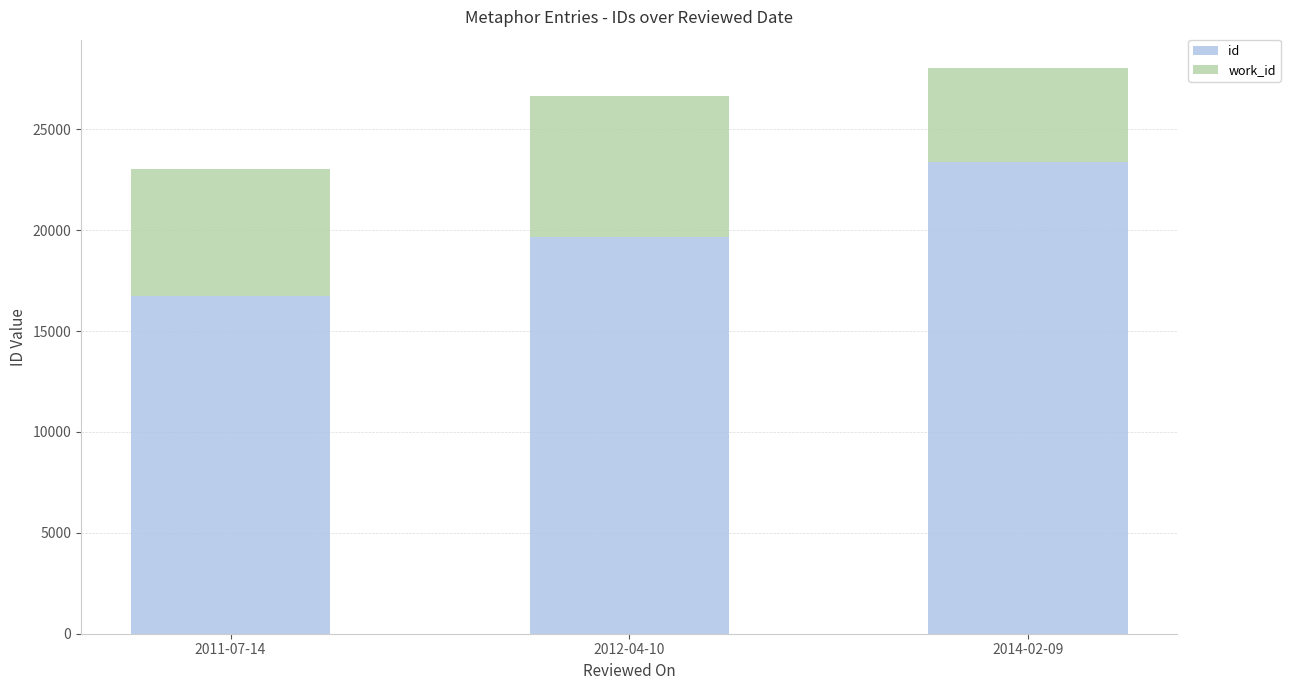

Reading left to right, transcribe the values for id.

16719	19676	23398